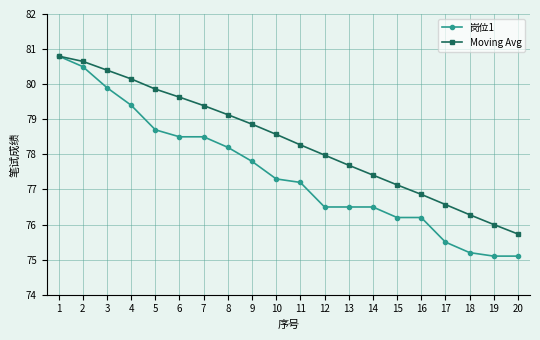

What is the maximum value for Moving Avg?

80.8